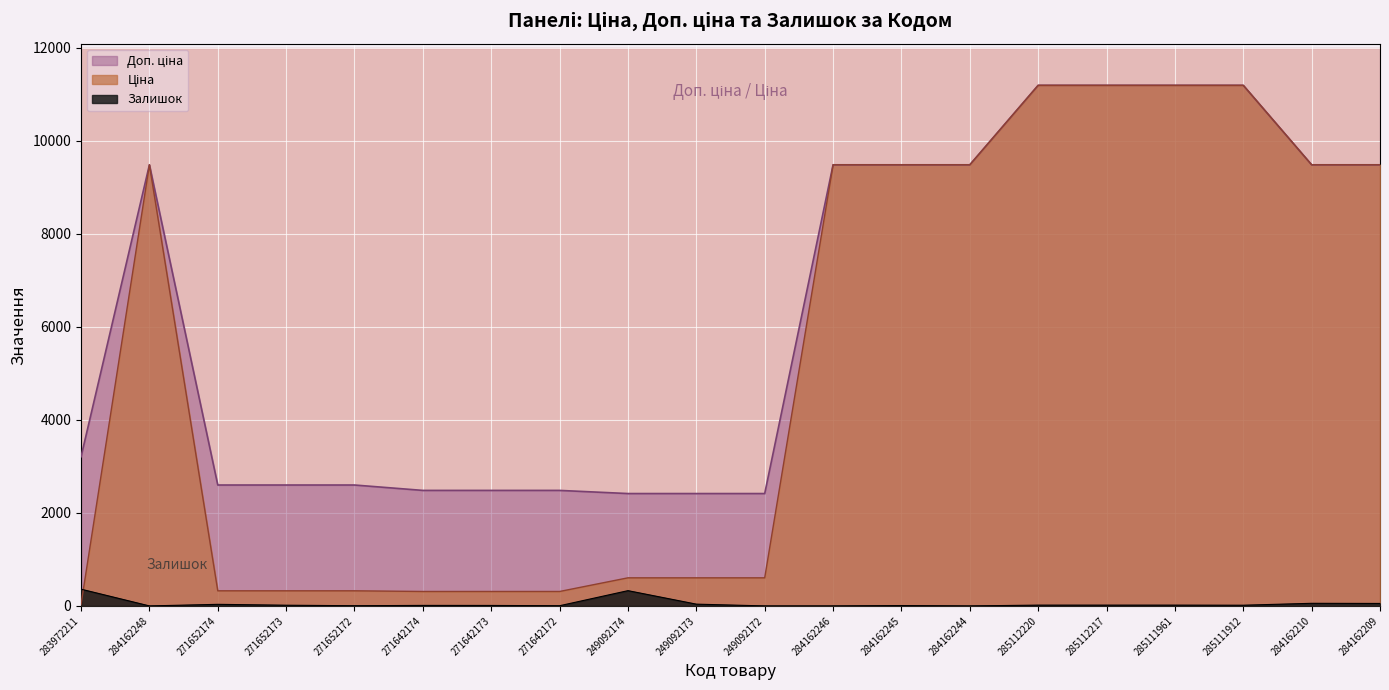

Which has a higher value, 249092174 or 284162210?

284162210